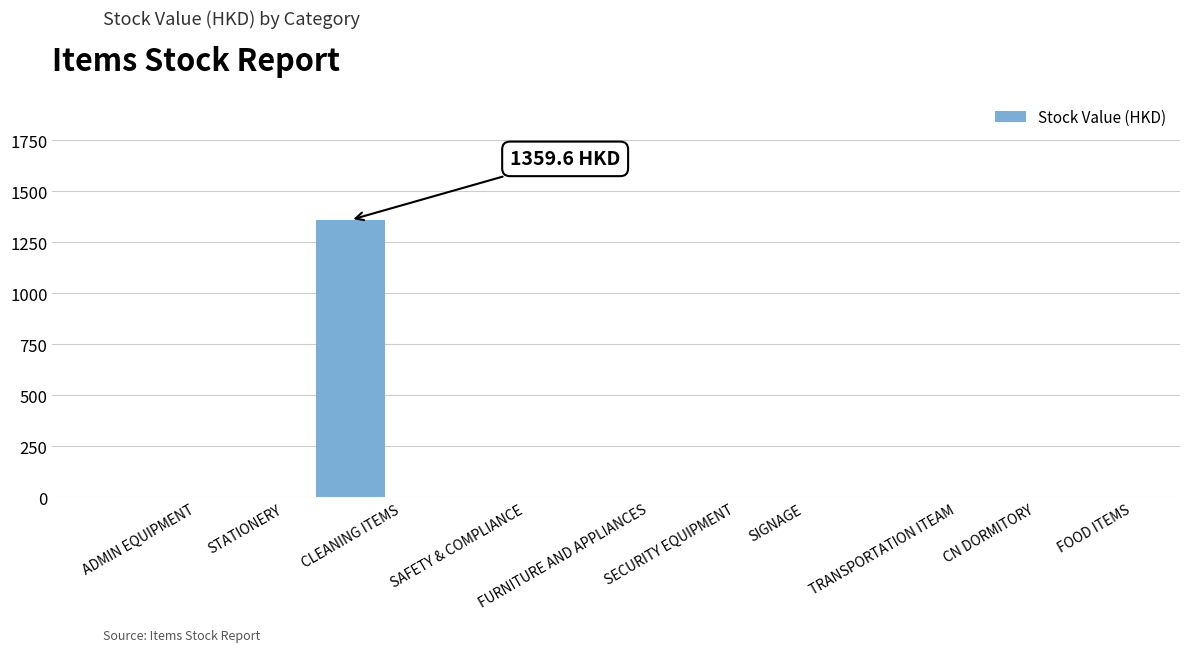

Reading left to right, extract all data points from this chart.

ADMIN EQUIPMENT=0.0	STATIONERY=0.0	CLEANING ITEMS=1359.6	SAFETY & COMPLIANCE=0.0	FURNITURE AND APPLIANCES=0.0	SECURITY EQUIPMENT=0.0	SIGNAGE=0.0	TRANSPORTATION ITEAM=0.0	CN DORMITORY=0.0	FOOD ITEMS=0.0